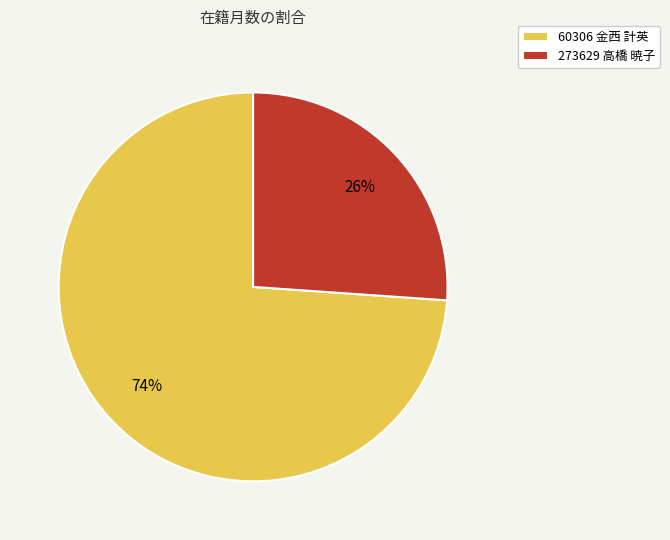

Do 273629 高橋 暁子 and 60306 金西 計英 together represent more than half of the pie?

Yes